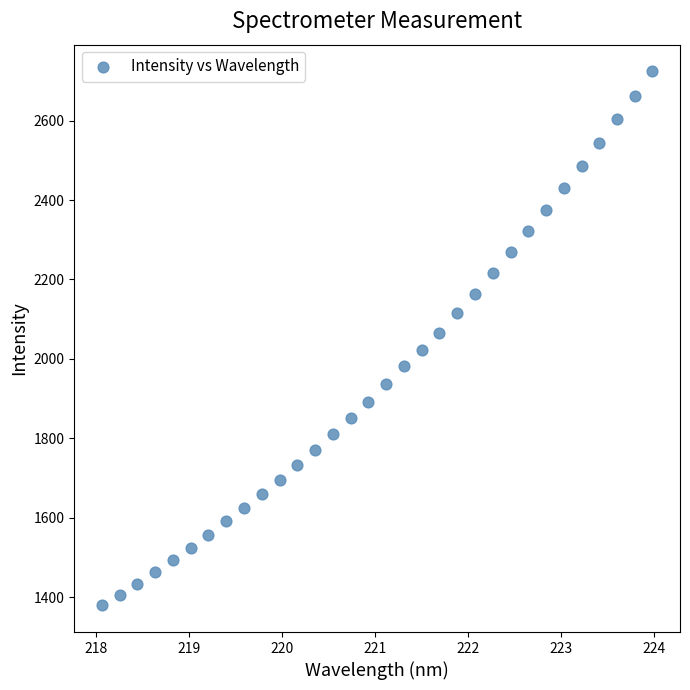

What is the range of Y values (max minus min)?

1344.8